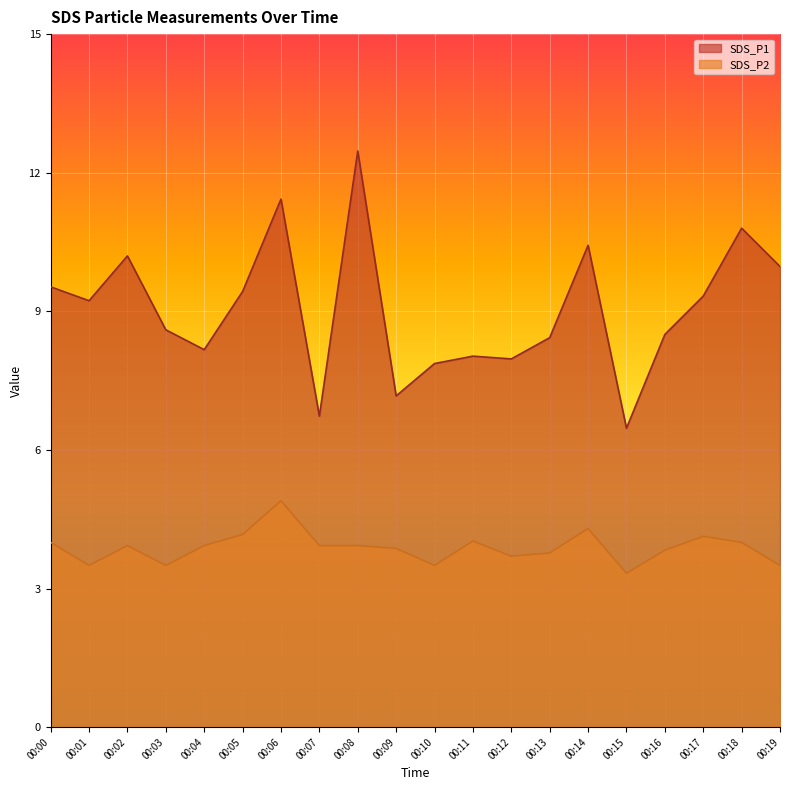

True or false: SDS_P2 has more than 2 interior local peaks.

True